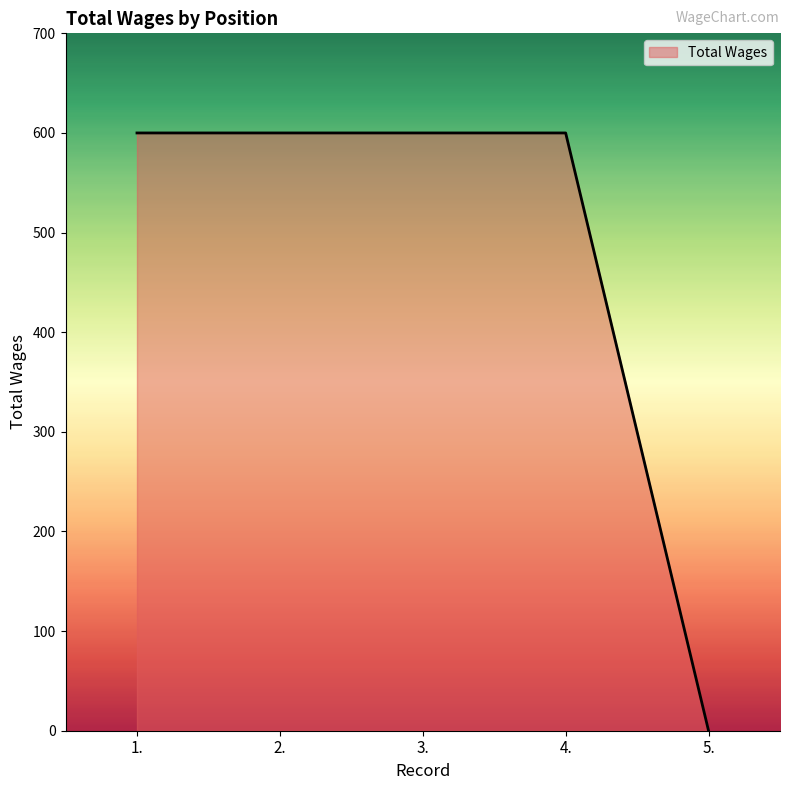

What is the change in value from 4. to 5.?

-600